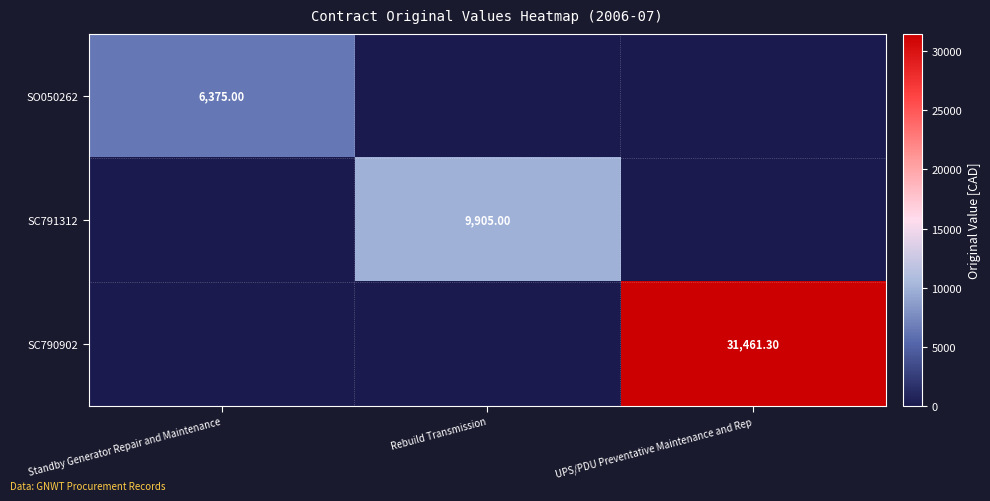

At which label is SC790902 closest to 15730?

Standby Generator Repair and Maintenance